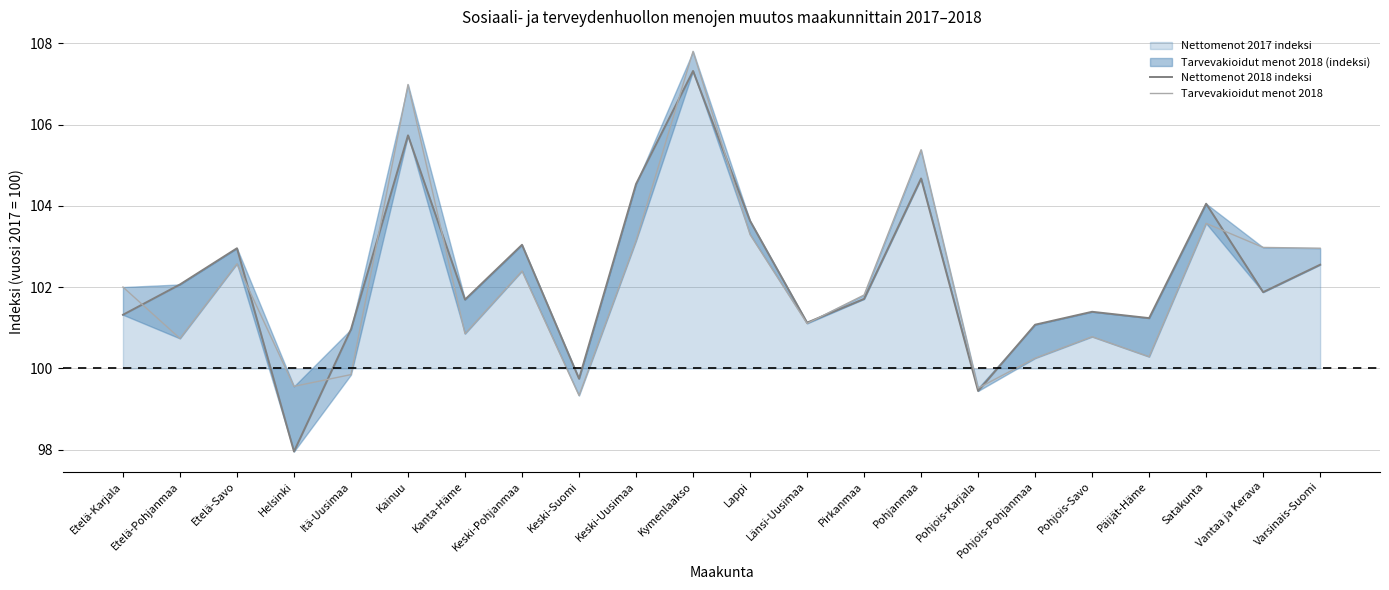

How many data points does each series have?

22